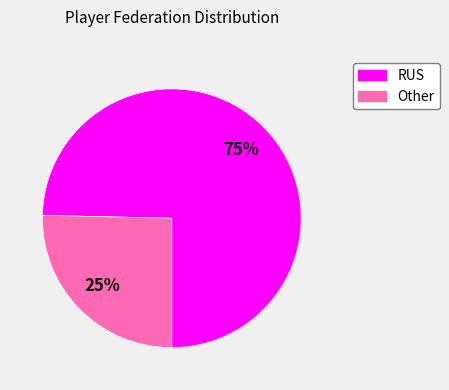

What is the smallest slice in the pie chart?

Other